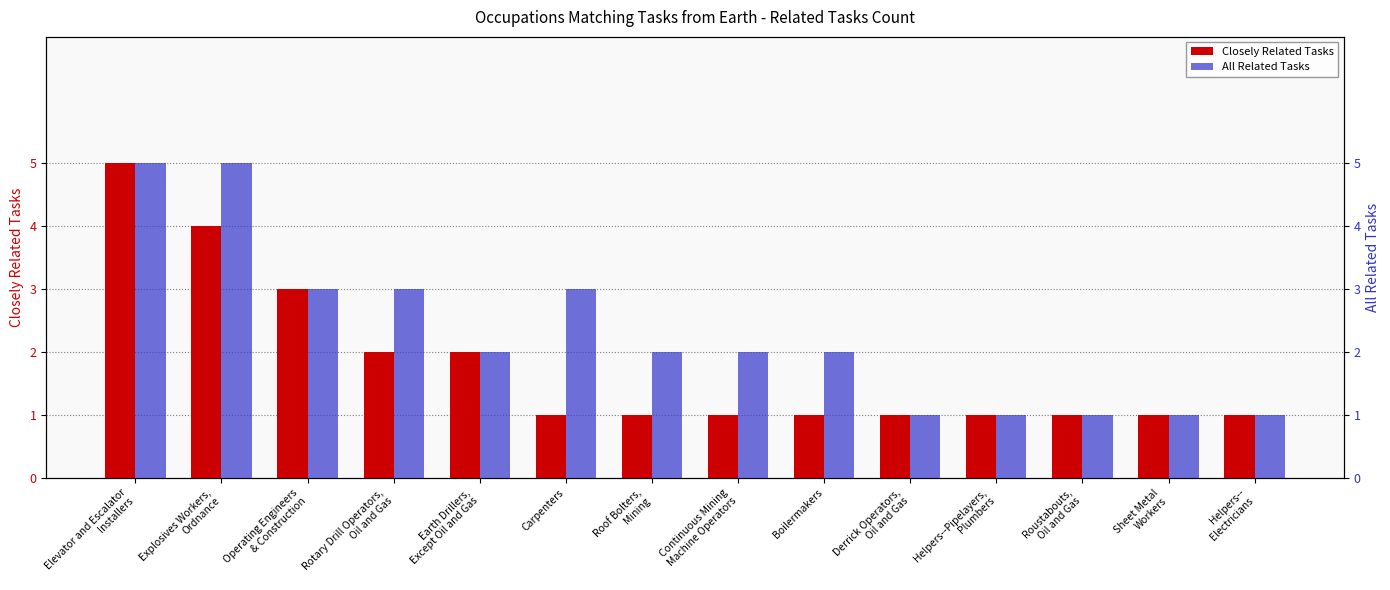

Which series has the largest total across all categories?

All Related Tasks